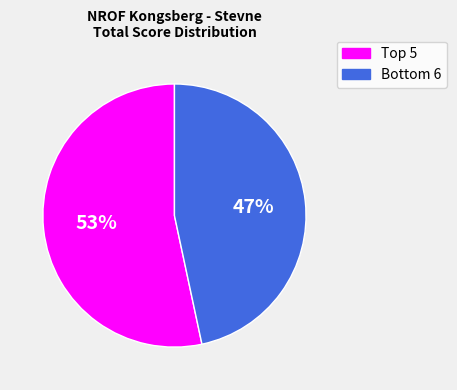

To the nearest percent, what is the average slice percentage?

50%